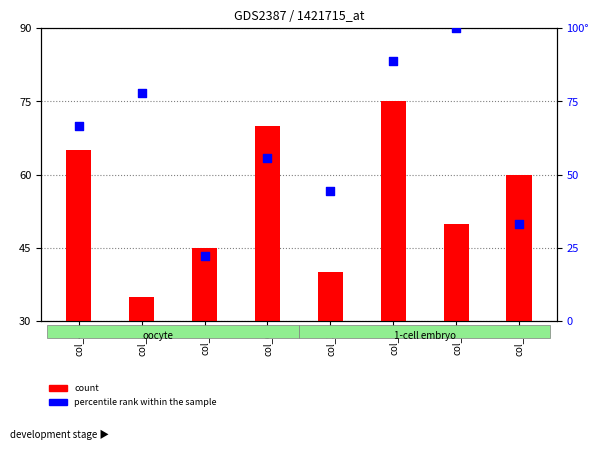

At how many categories does at least one series exceed 74?

3